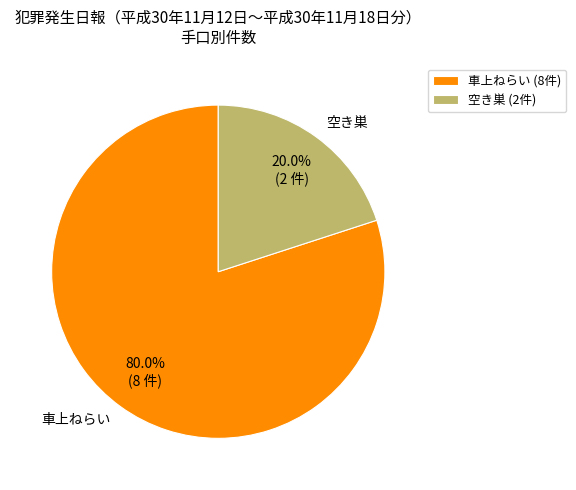

Rank the categories by value from lowest to highest.

空き巣, 車上ねらい